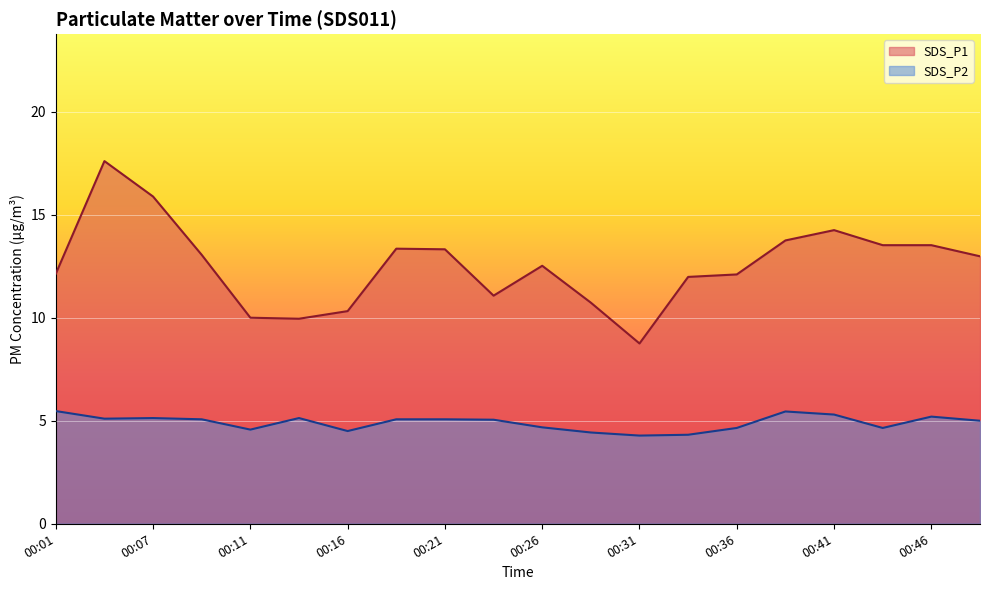

How many interior local valleys does the SDS_P2 series have?

5